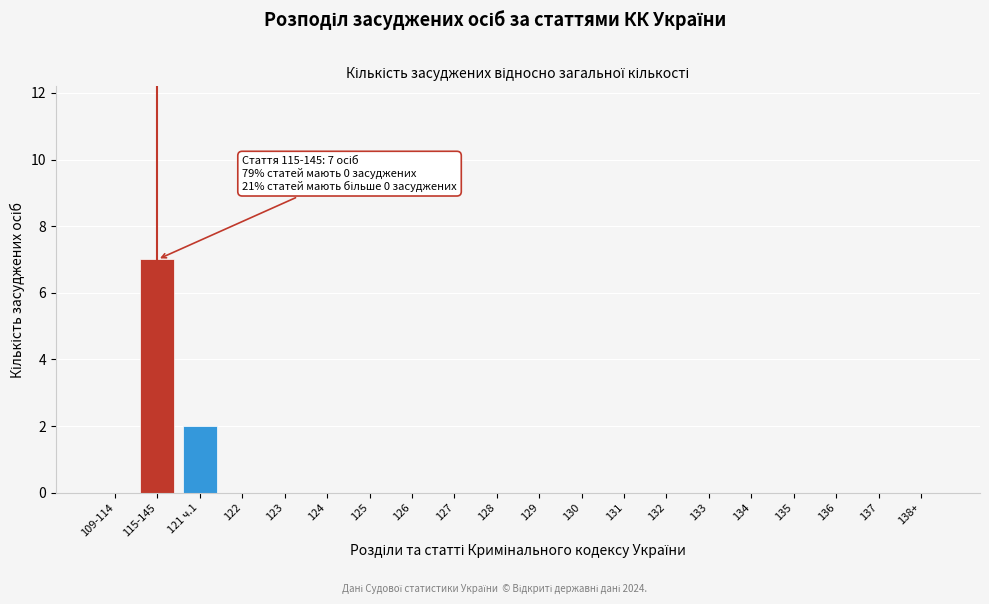

Reading left to right, list all the values displayed in this chart.

109-114=0	115-145=7	121 ч.1=2	122=0	123=0	124=0	125=0	126=0	127=0	128=0	129=0	130=0	131=0	132=0	133=0	134=0	135=0	136=0	137=0	138+=0